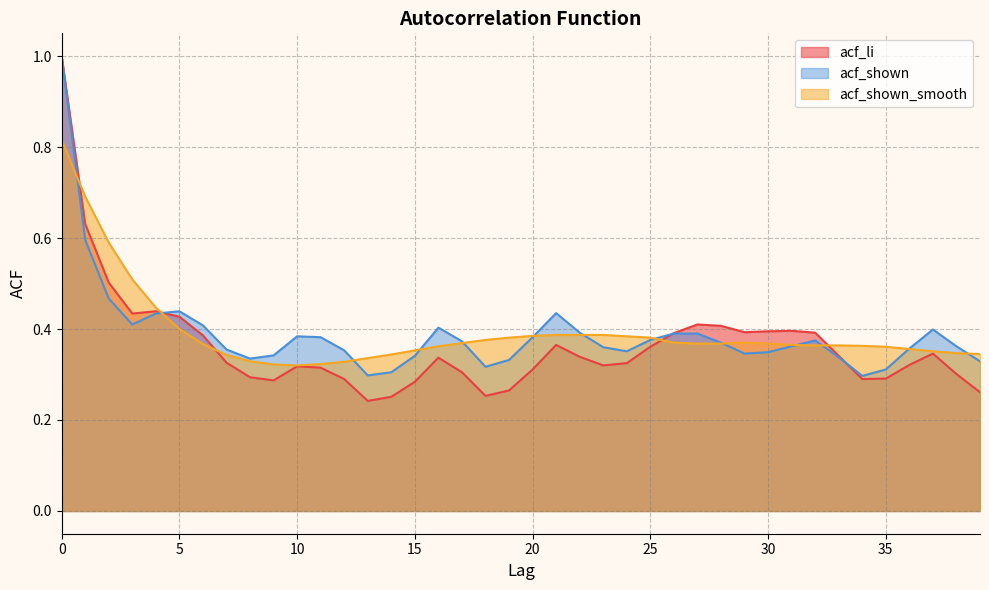

Rank the series by their maximum value, from lowest to highest.

acf_shown_smooth, acf_li, acf_shown